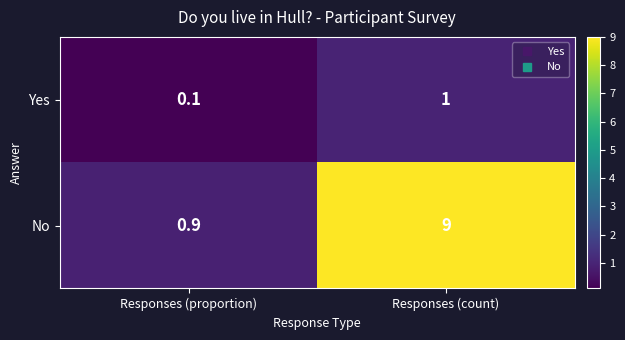

How many series are shown in this chart?

2